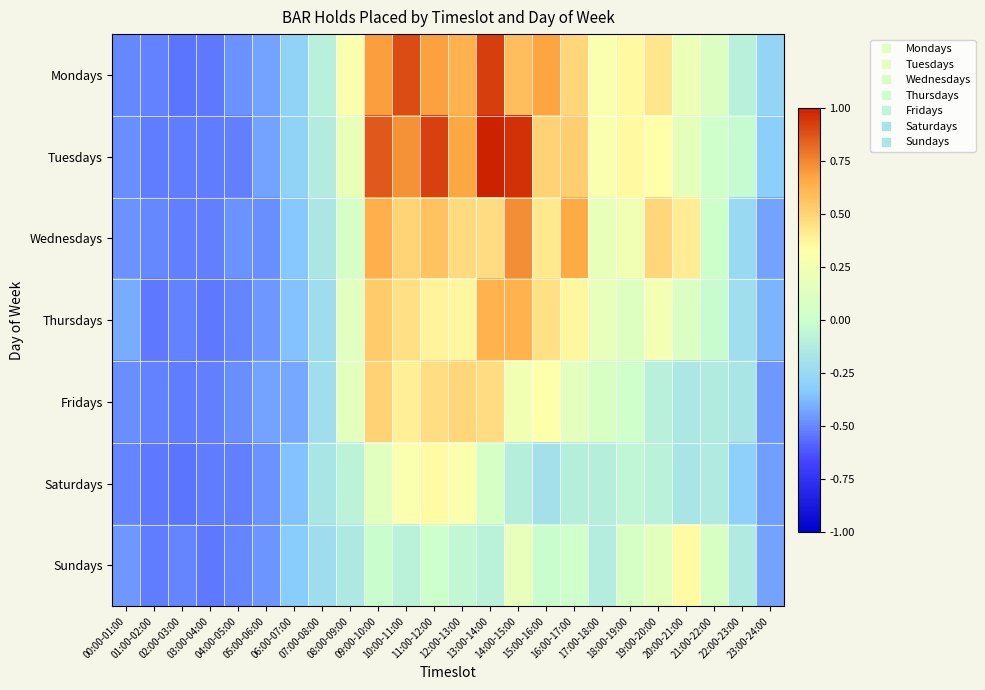

Rank the series at 09:00-10:00 from lowest to highest value.

Sundays, Saturdays, Fridays, Thursdays, Wednesdays, Mondays, Tuesdays